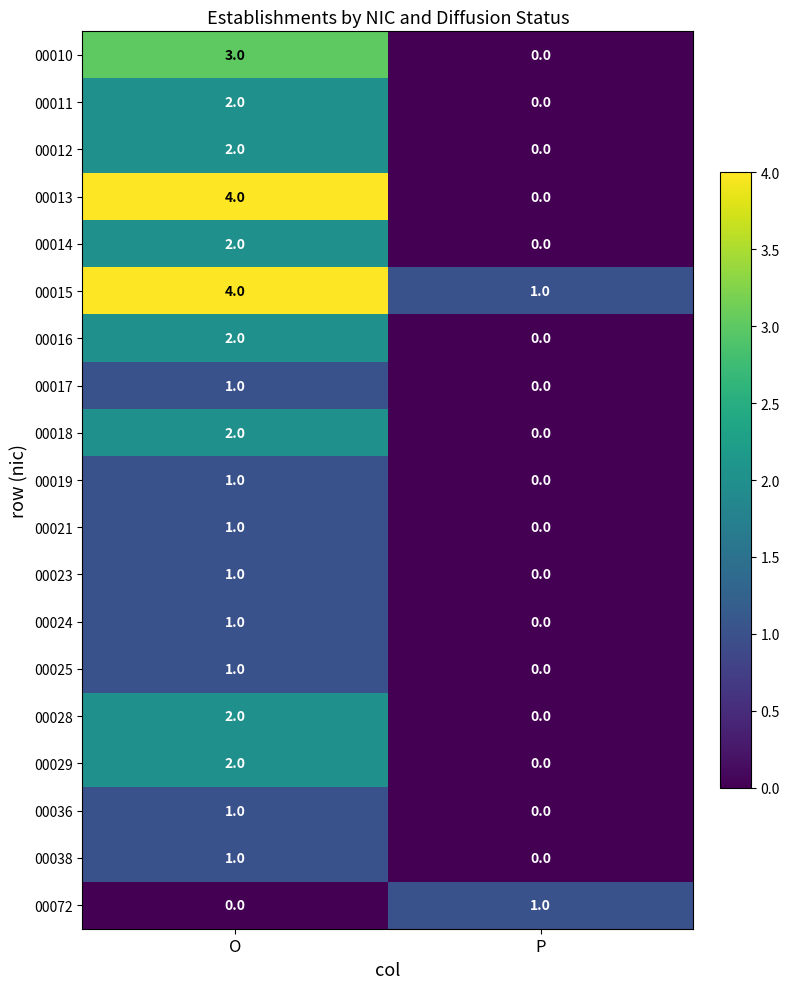

True or false: 00021 has a value of 1 at O.

True